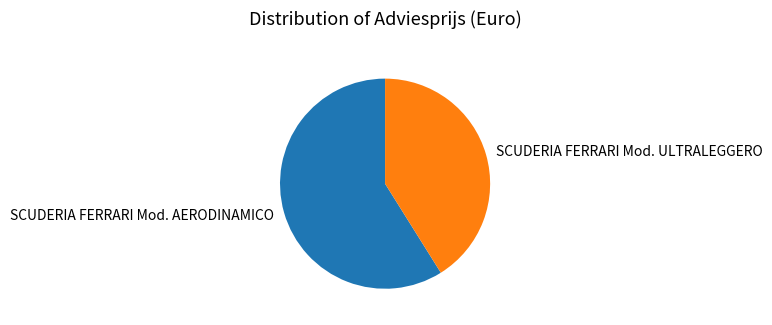

The SCUDERIA FERRARI Mod. AERODINAMICO slice represents 45% of the pie. True or false?

False